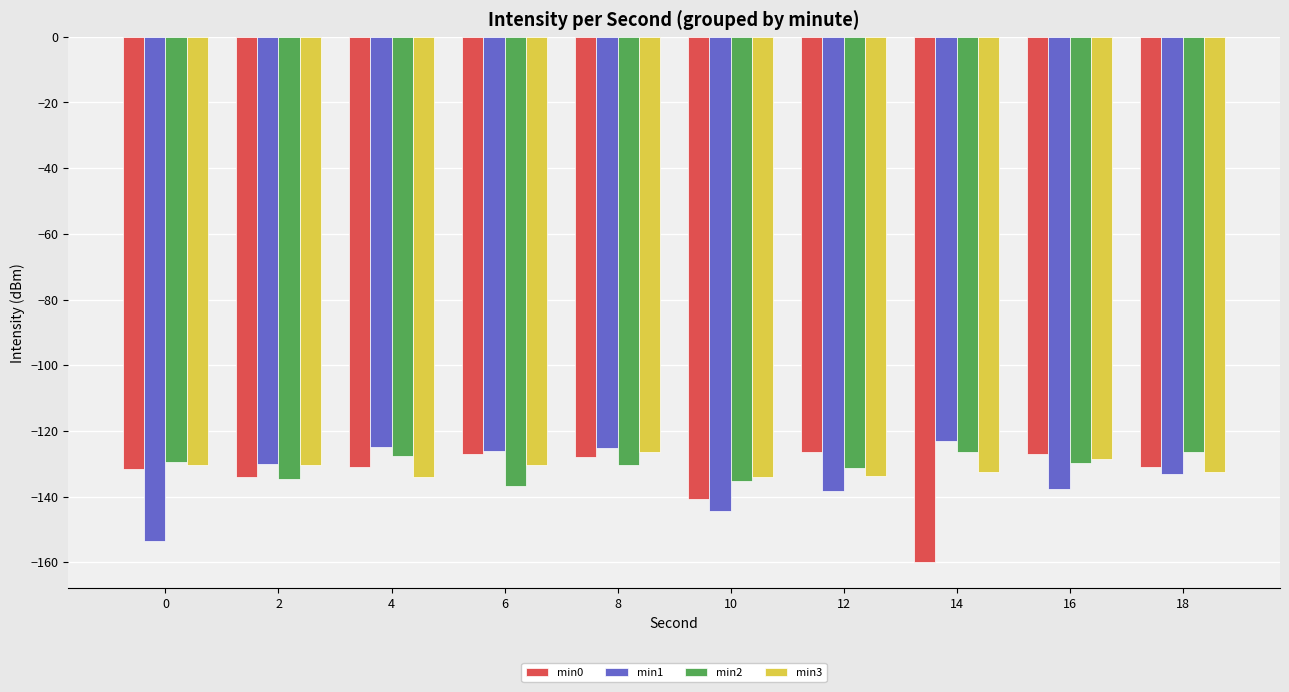

Is it true that min1 equals -133.2 at 18?

True